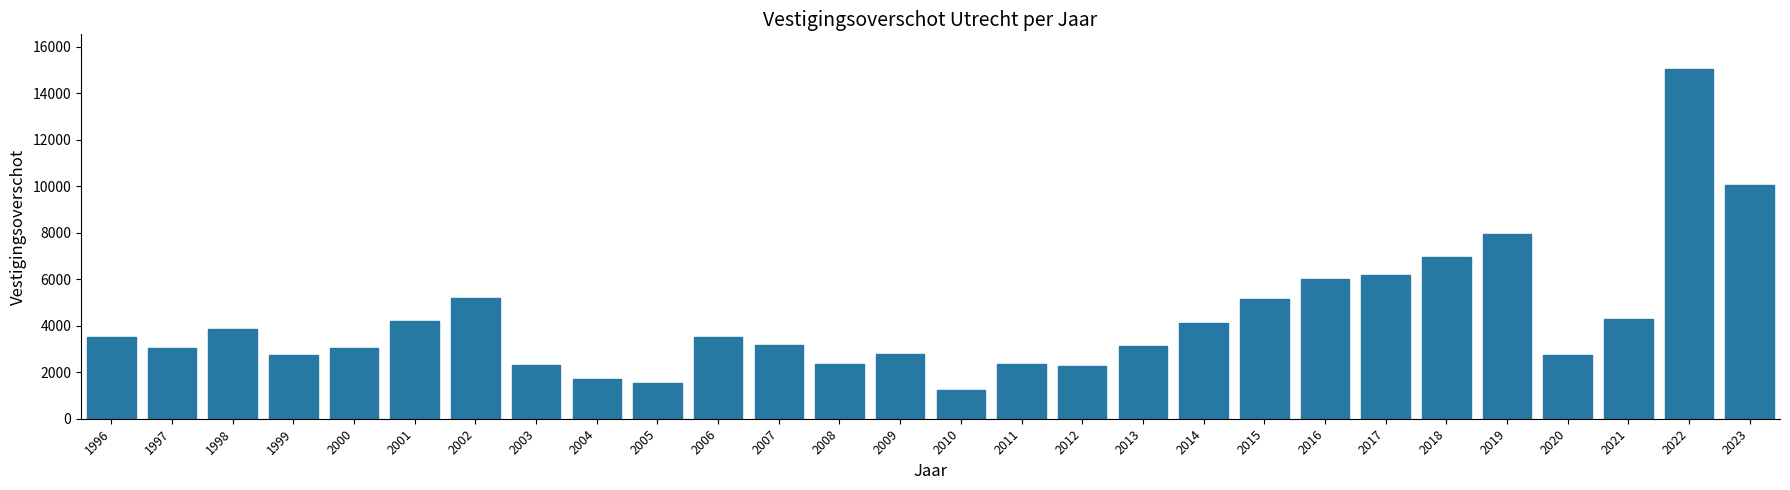

Which category has the highest value across all series?

2022